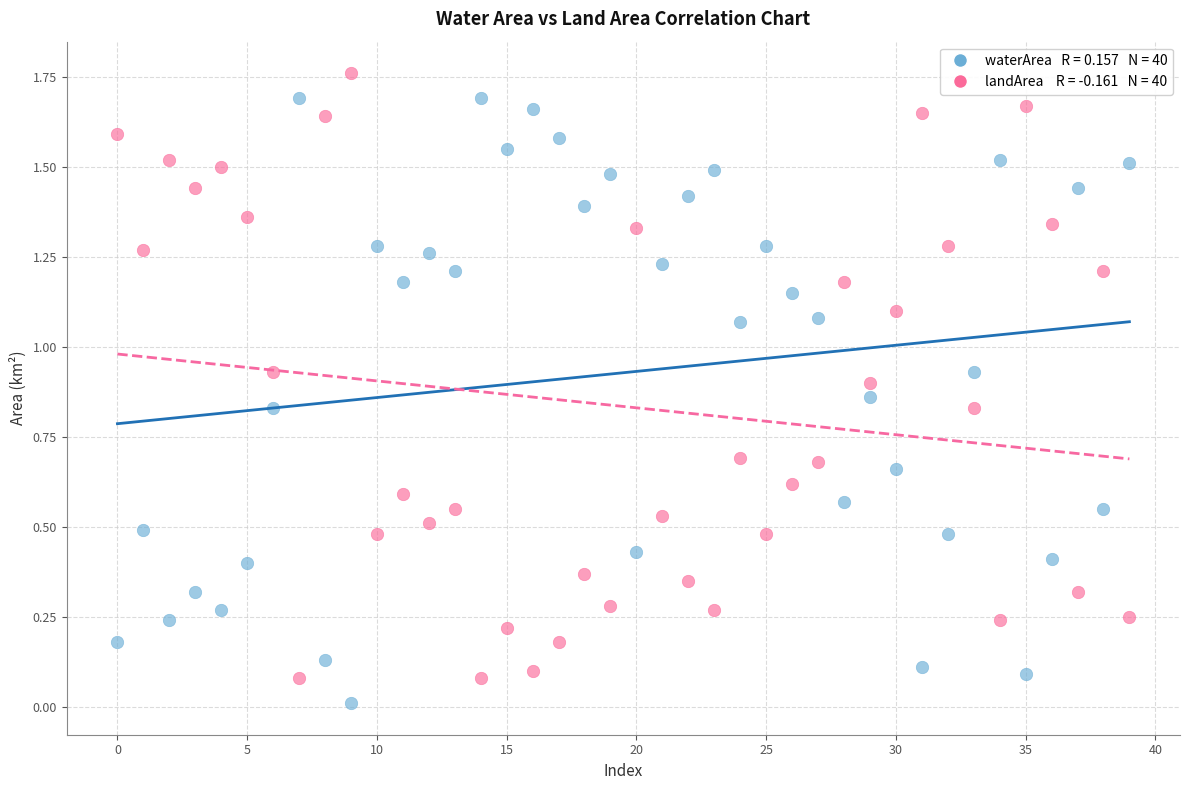

How many points are shown in the scatter plot?

80